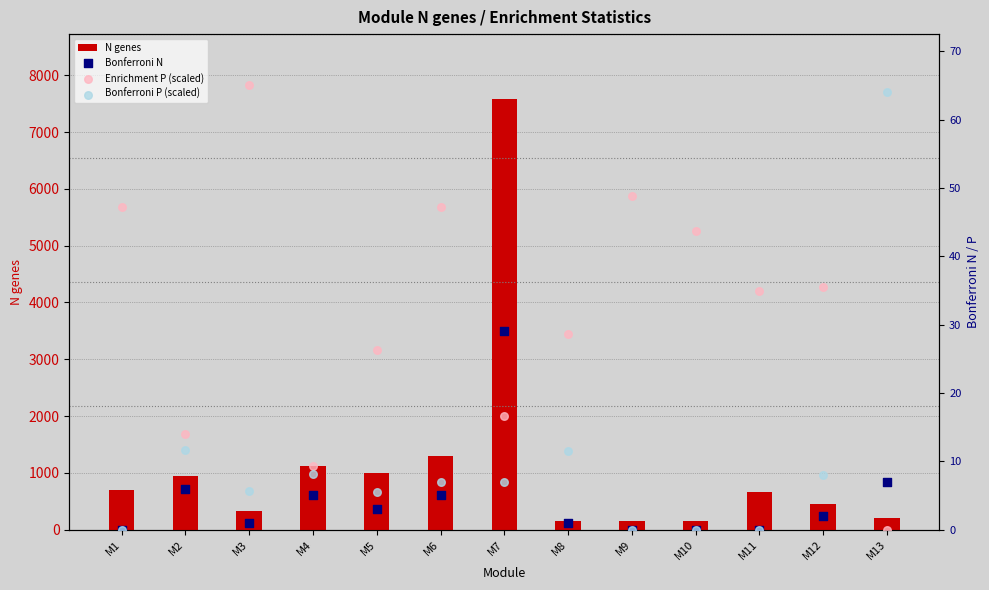

Which series has the largest total across all categories?

N genes